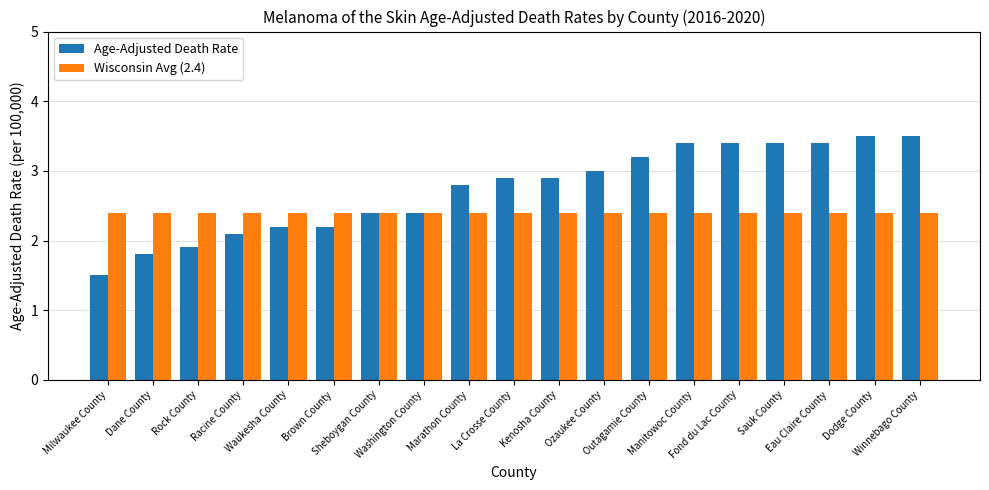

Is it true that Age-Adjusted Death Rate equals 3.8 at La Crosse County?

False